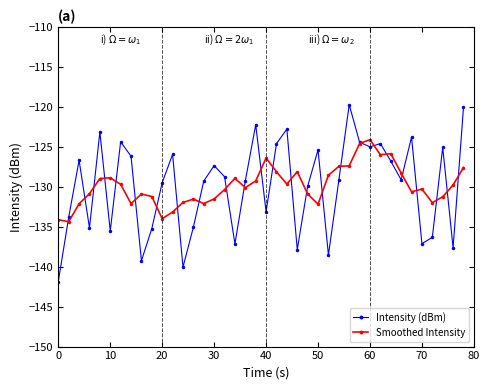

What is the lowest value of the Smoothed Intensity series?

-134.4